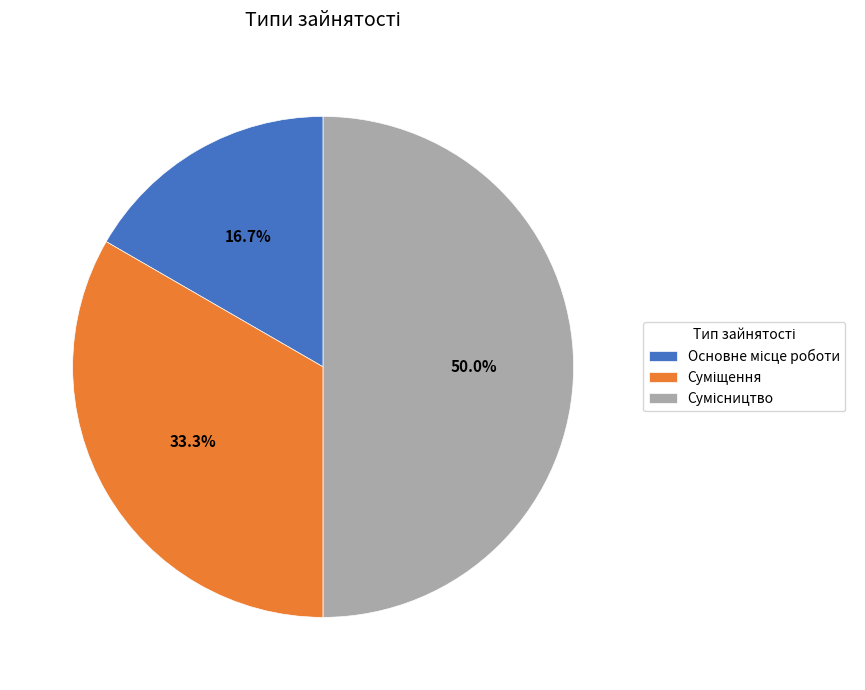

What is the largest slice in the pie chart?

Сумісництво